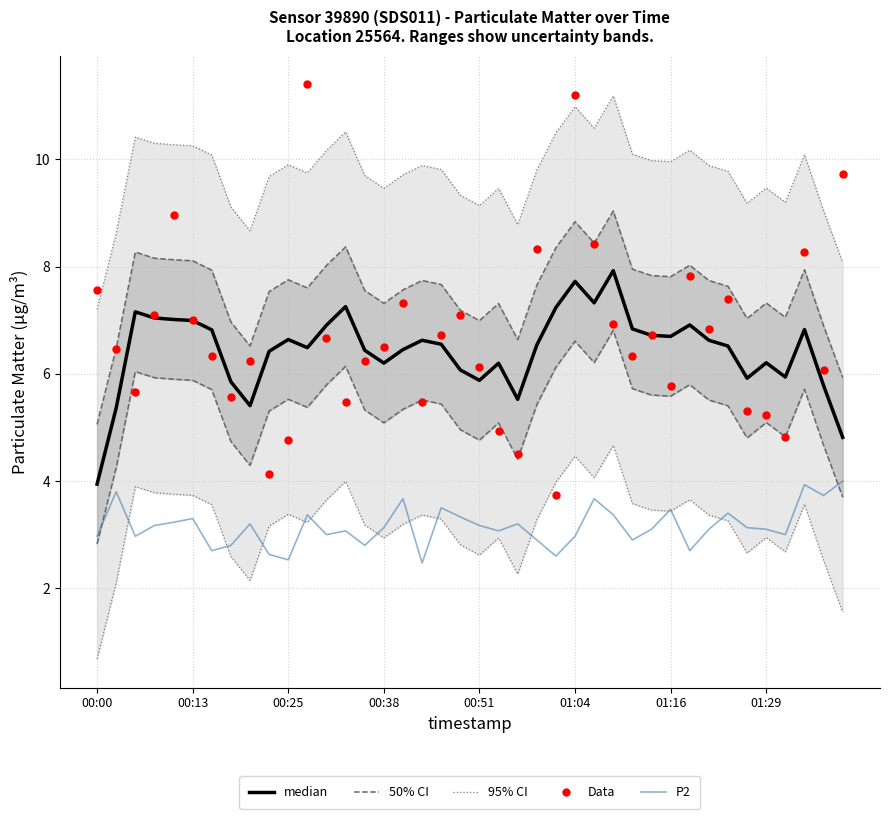

Which series has the largest total across all categories?

Data